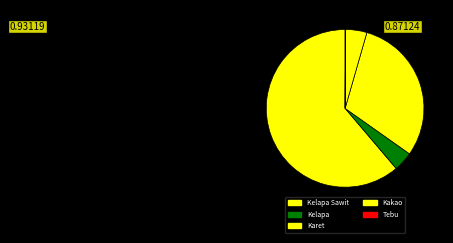

True or false: Kelapa Sawit accounts for 61% of the total.

True